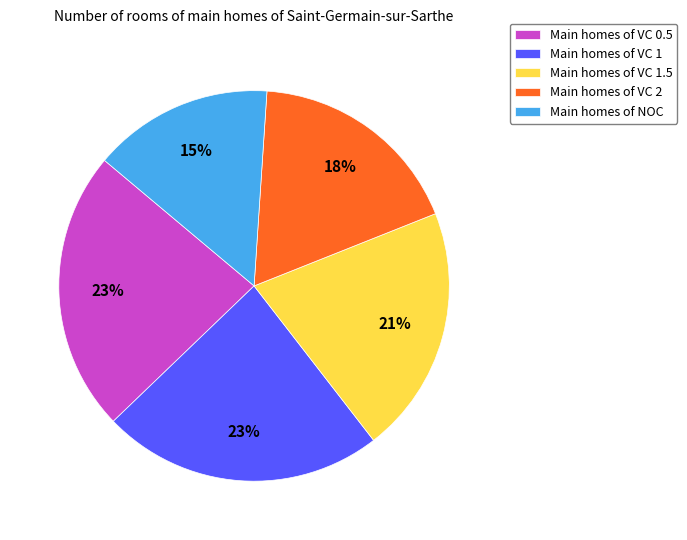

Which has a higher value, Main homes of VC 1 or Main homes of NOC?

Main homes of VC 1